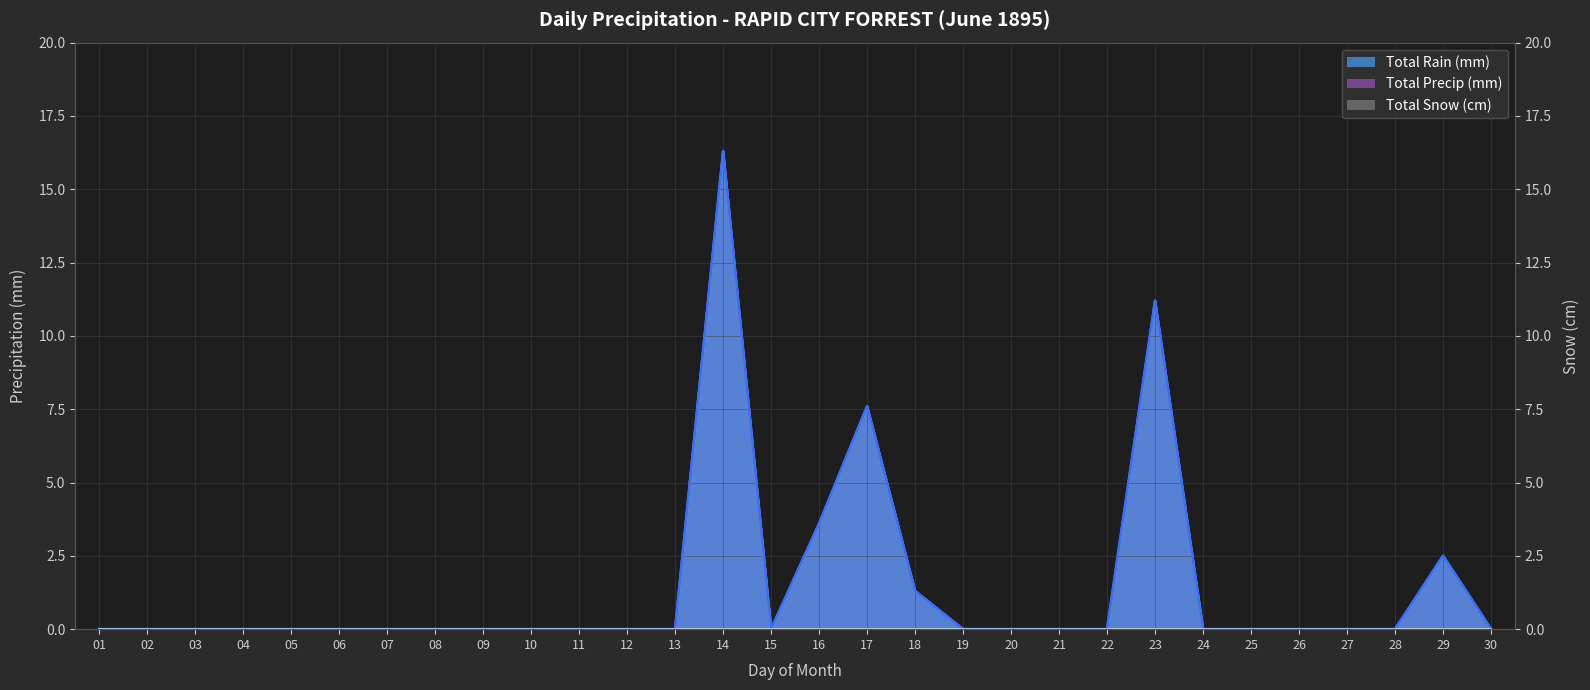

What is the value of the Total Rain (mm) point at the 23rd from the left?

11.2